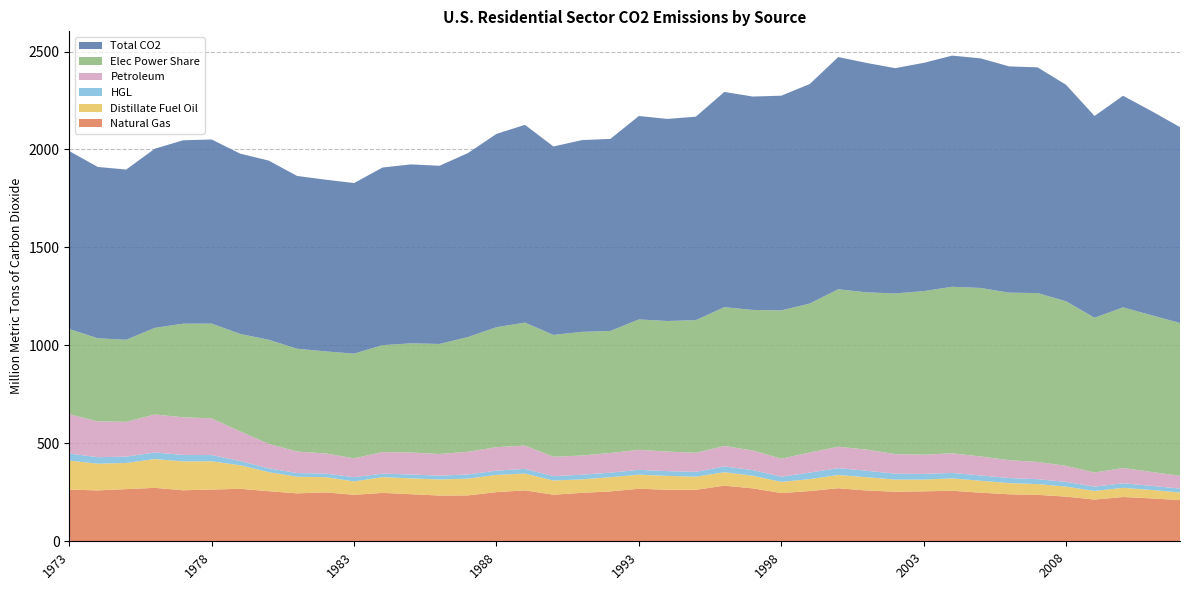

Reading left to right, list all the values displayed in this chart.

Natural Gas: 1973=263.8	1974=259.8	1975=266.2	1976=272.8	1977=260.4	1978=264.0	1979=267.9	1980=255.7	1981=244.6	1982=249.7	1983=237.3	1984=247.0	1985=240.3	1986=233.5	1987=234.2	1988=251.0	1989=259.9	1990=237.8	1991=247.3	1992=254.6	1993=268.2	1994=262.9	1995=262.8	1996=284.0	1997=270.1	1998=246.1	1999=256.4	2000=270.8	2001=259.2	2002=253.0	2003=255.0	2004=258.0	2005=248.0	2006=240.0	2007=237.0	2008=228.0	2009=213.0	2010=226.0	2011=219.0	2012=210.0
Distillate Fuel Oil: 1973=148.2	1974=136.4	1975=133.6	1976=146.9	1977=147.5	1978=144.3	1979=120.3	1980=97.3	1981=84.8	1982=77.6	1983=68.4	1984=80.7	1985=80.8	1986=82.2	1987=85.5	1988=88.0	1989=85.8	1990=72.3	1991=68.8	1992=72.5	1993=72.0	1994=70.9	1995=66.9	1996=68.4	1997=64.6	1998=57.0	1999=61.2	2000=67.6	2001=67.7	2002=62.0	2003=60.0	2004=63.0	2005=61.0	2006=57.0	2007=55.0	2008=51.0	2009=44.0	2010=47.0	2011=43.0	2012=39.0
HGL: 1973=35.9	1974=33.1	1975=32.2	1976=33.5	1977=32.7	1978=31.7	1979=21.4	1980=19.6	1981=18.8	1982=18.2	1983=21.6	1984=17.6	1985=19.8	1986=19.4	1987=21.5	1988=21.5	1989=24.1	1990=22.2	1991=23.8	1992=23.3	1993=24.5	1994=24.2	1995=24.9	1996=29.5	1997=28.6	1998=26.7	1999=33.1	2000=34.9	2001=33.1	2002=30.0	2003=29.0	2004=28.0	2005=27.0	2006=26.0	2007=25.0	2008=24.0	2009=22.0	2010=23.0	2011=21.0	2012=20.0
Petroleum: 1973=200.7	1974=182.9	1975=177.6	1976=193.9	1977=192.5	1978=187.2	1979=151.4	1980=124.7	1981=109.9	1982=102.8	1983=96.3	1984=110.0	1985=112.2	1986=110.5	1987=115.7	1988=120.0	1989=118.5	1990=99.2	1991=97.9	1992=100.5	1993=102.1	1994=99.8	1995=97.2	1996=104.4	1997=100.0	1998=91.6	1999=102.4	2000=109.4	2001=107.8	2002=100.0	2003=98.0	2004=100.0	2005=97.0	2006=91.0	2007=88.0	2008=82.0	2009=72.0	2010=78.0	2011=71.0	2012=65.0
Elec Power Share: 1973=434.9	1974=424.0	1975=419.0	1976=442.1	1977=477.7	1978=483.9	1979=497.5	1980=531.3	1981=524.7	1982=520.9	1983=534.2	1984=545.9	1985=557.3	1986=561.7	1987=585.6	1988=612.2	1989=628.1	1990=621.9	1991=631.1	1992=622.9	1993=665.6	1994=666.6	1995=677.1	1996=708.6	1997=717.5	1998=757.0	1999=760.4	2000=803.8	2001=802.9	2002=820.0	2003=835.0	2004=850.0	2005=860.0	2006=855.0	2007=862.0	2008=840.0	2009=790.0	2010=820.0	2011=800.0	2012=780.0
Total CO2: 1973=908.4	1974=874.6	1975=868.9	1976=914.5	1977=936.1	1978=939.8	1979=920.3	1980=914.7	1981=882.0	1982=876.5	1983=870.7	1984=906.7	1985=913.5	1986=909.5	1987=939.2	1988=986.7	1989=1009.4	1990=961.9	1991=978.8	1992=980.4	1993=1038.4	1994=1031.3	1995=1038.7	1996=1098.6	1997=1089.2	1998=1095.9	1999=1120.6	2000=1185.1	2001=1171.0	2002=1150.0	2003=1165.0	2004=1180.0	2005=1172.0	2006=1155.0	2007=1152.0	2008=1105.0	2009=1030.0	2010=1080.0	2011=1042.0	2012=1000.0